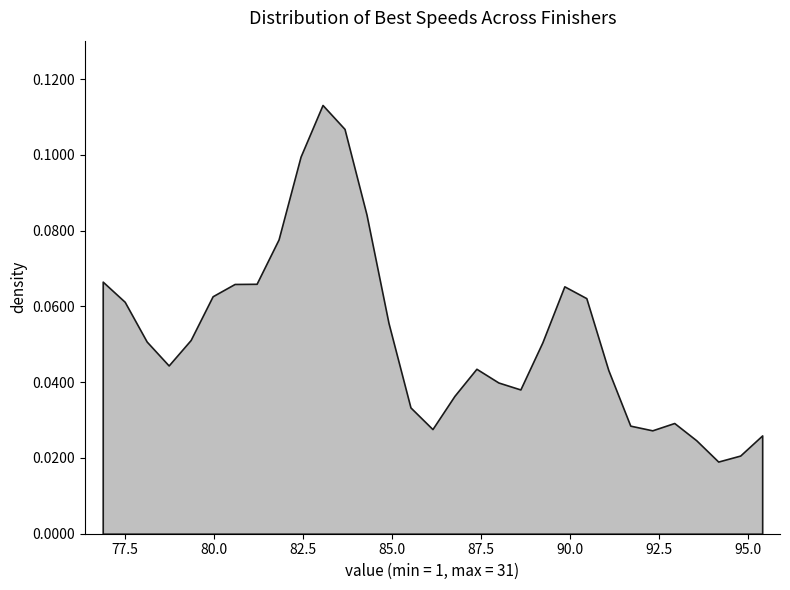

Count the number of data series in this chart.

1